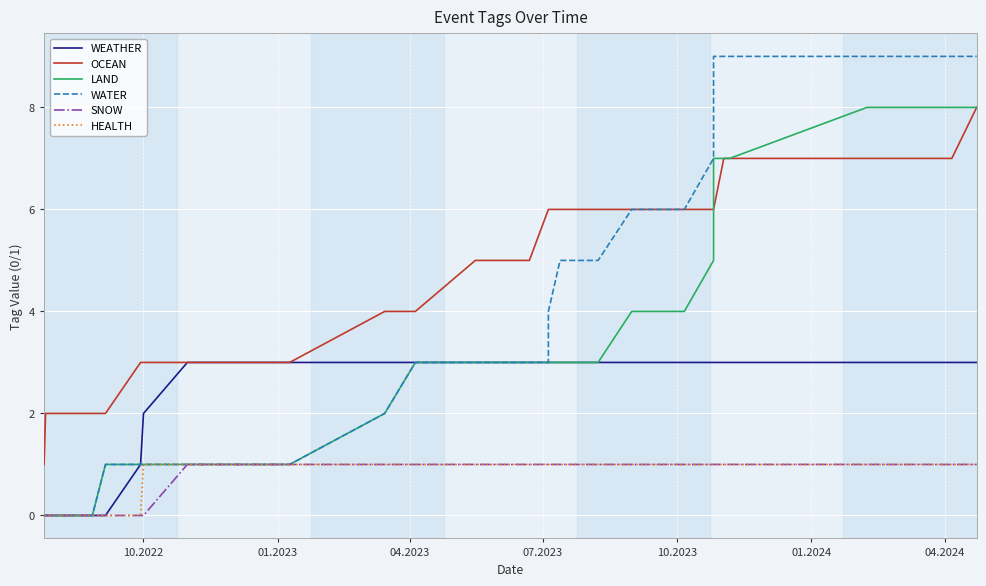

Reading left to right, list all the values displayed in this chart.

WEATHER: 0	0	0	0	0	1	2	3	3	3	3	3	3	3	3	3	3	3	3	3	3	3	3	3	3	3	3	3
OCEAN: 1	2	2	2	2	3	3	3	3	4	4	5	5	6	6	6	6	6	6	6	6	6	6	7	7	7	7	8
LAND: 0	0	0	0	1	1	1	1	1	2	3	3	3	3	3	3	3	3	4	4	5	6	7	7	7	8	8	8
WATER: 0	0	0	0	1	1	1	1	1	2	3	3	3	3	4	5	5	5	6	6	7	8	9	9	9	9	9	9
SNOW: 0	0	0	0	0	0	0	1	1	1	1	1	1	1	1	1	1	1	1	1	1	1	1	1	1	1	1	1
HEALTH: 0	0	0	0	0	0	1	1	1	1	1	1	1	1	1	1	1	1	1	1	1	1	1	1	1	1	1	1